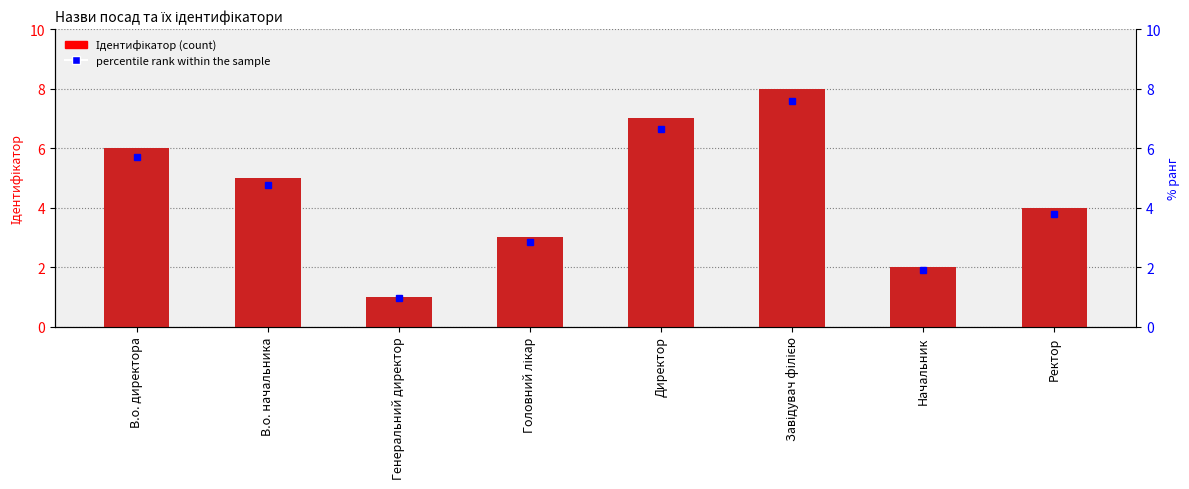

Is it true that the value at Генеральний директор is 1?

True